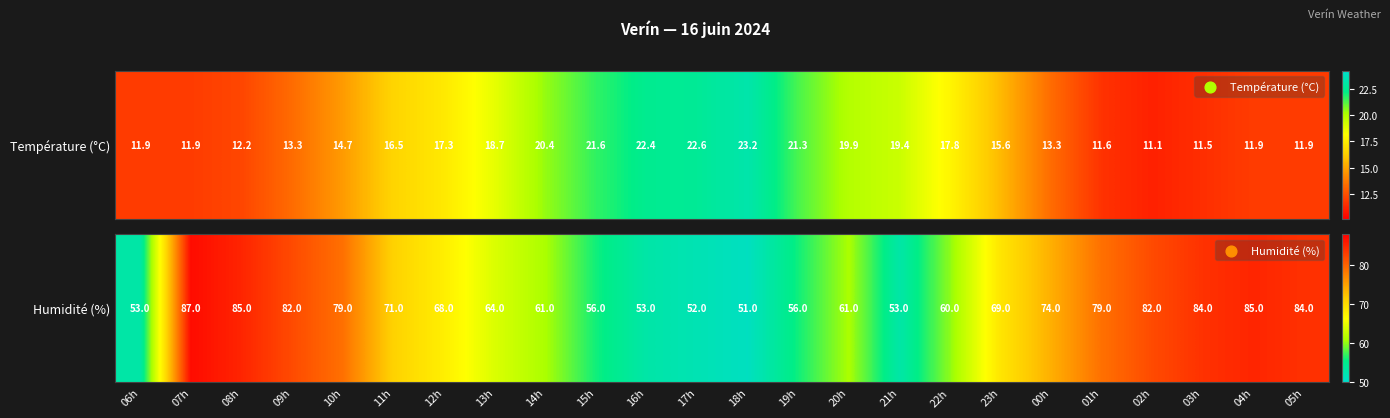

Rank the categories by value from highest to lowest.

07h, 08h, 04h, 03h, 05h, 09h, 02h, 10h, 01h, 00h, 11h, 23h, 12h, 13h, 14h, 20h, 22h, 15h, 19h, 06h, 16h, 21h, 17h, 18h